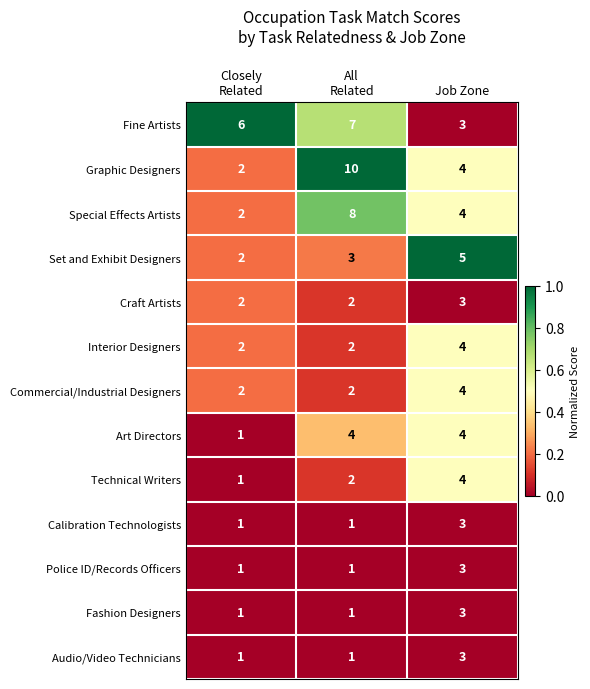

Which series changed the most between All
Related and Job Zone?

Graphic Designers